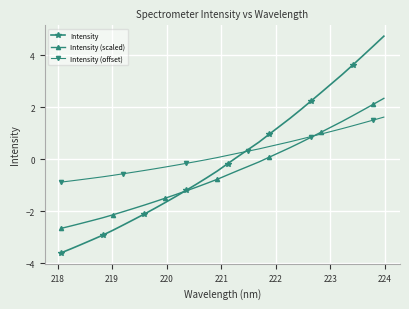

True or false: Intensity (offset) and Intensity intersect in this chart.

True